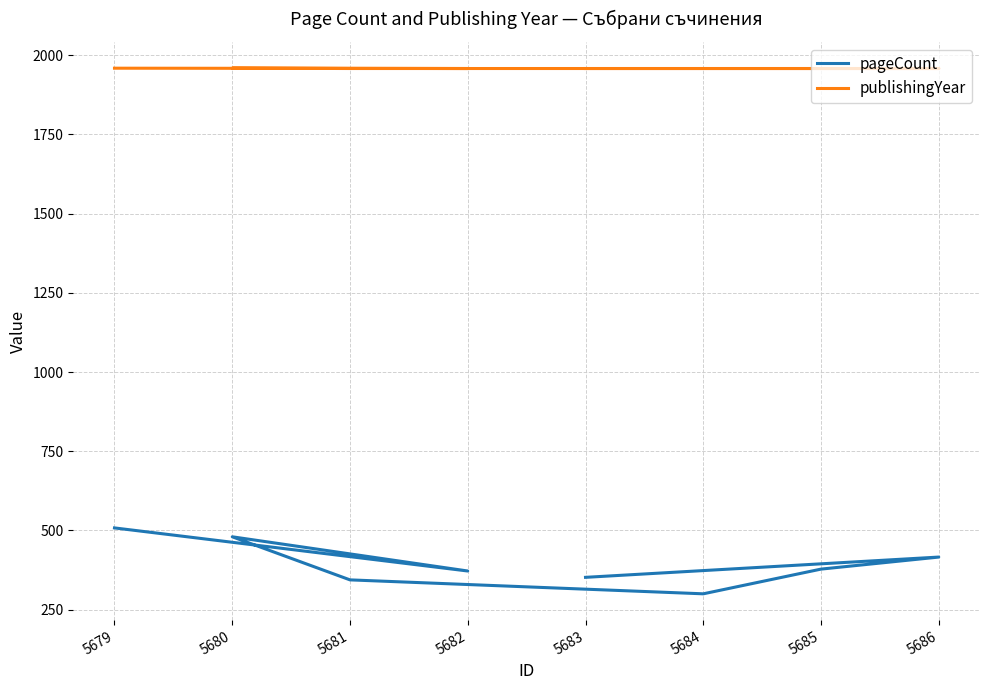

What is the average value of the publishingYear series?

1958